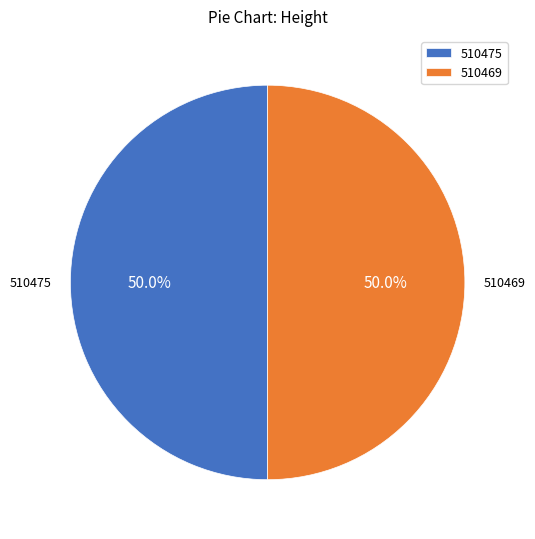

What is the ratio of the value at 510475 to the value at 510469?

1.0